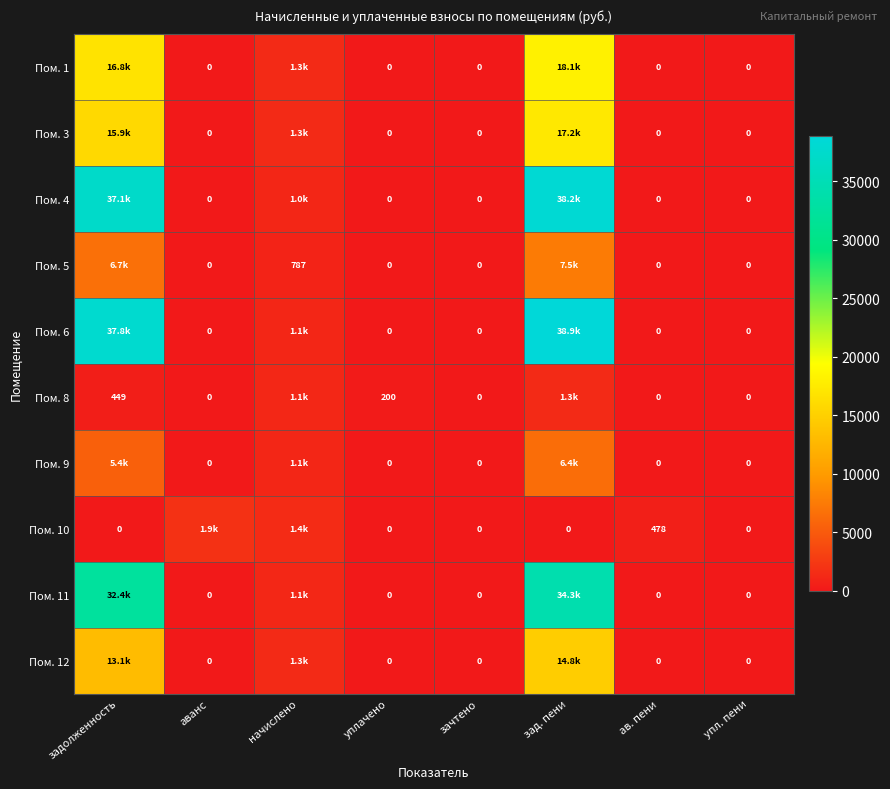

At how many categories does at least one series exceed 8544?

2